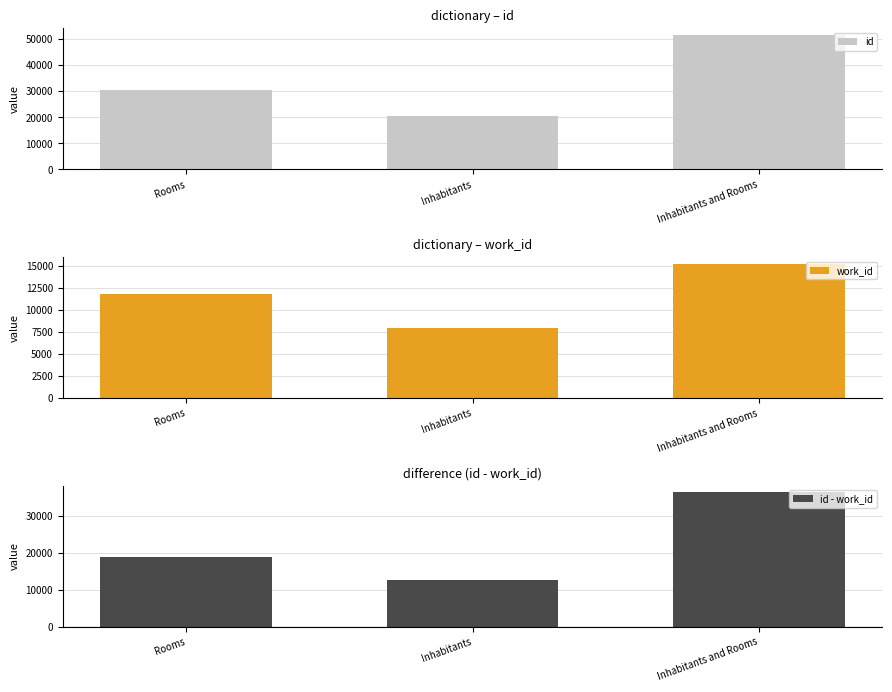

What position from the right is Inhabitants and Rooms?

1